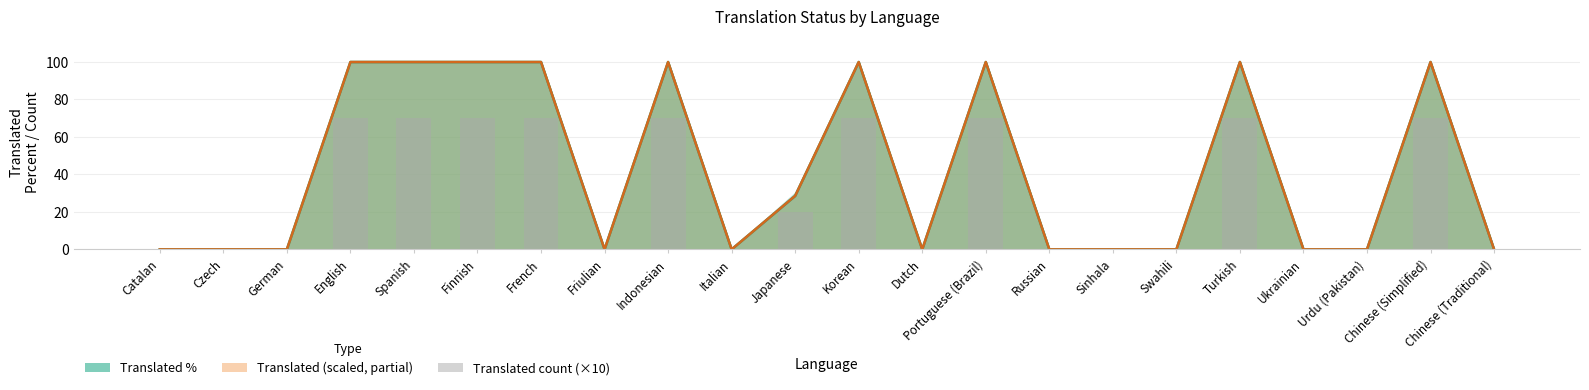

Which series has the widest spread of values?

translated_percent line